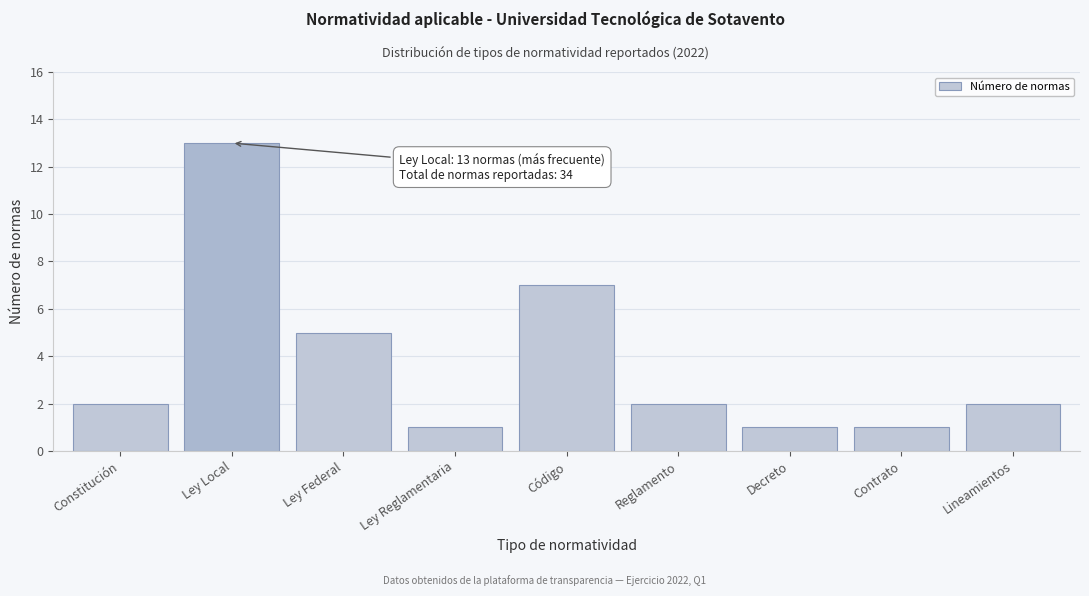

Reading right to left, list all the values displayed in this chart.

Lineamientos=2	Contrato=1	Decreto=1	Reglamento=2	Código=7	Ley Reglamentaria=1	Ley Federal=5	Ley Local=13	Constitución=2